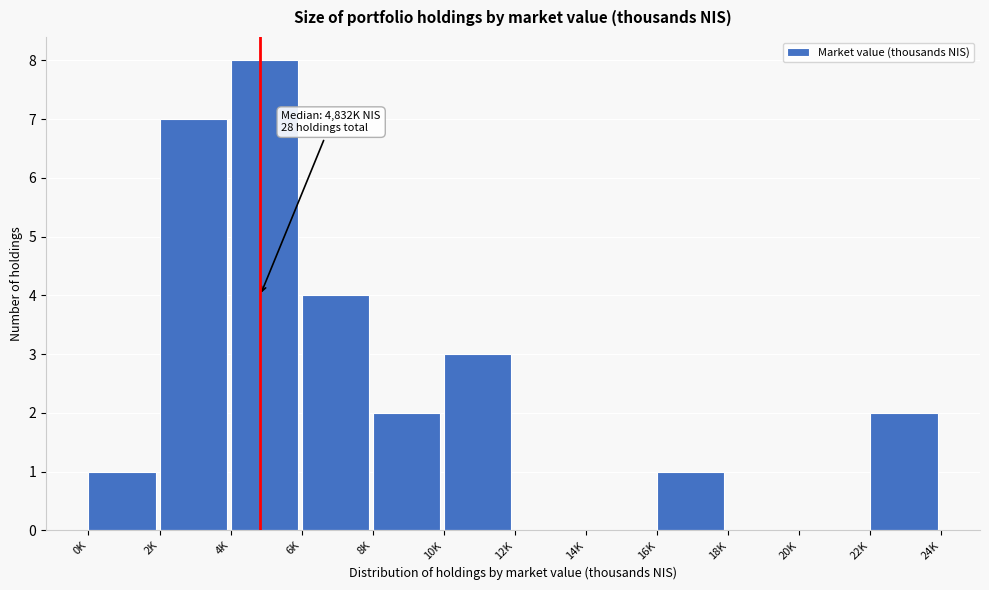

What is the sum of all values?

28